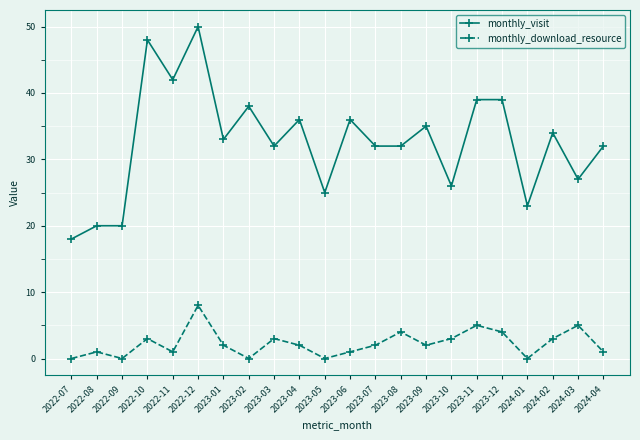

Where does the monthly_visit series first go above 33?

2022-10